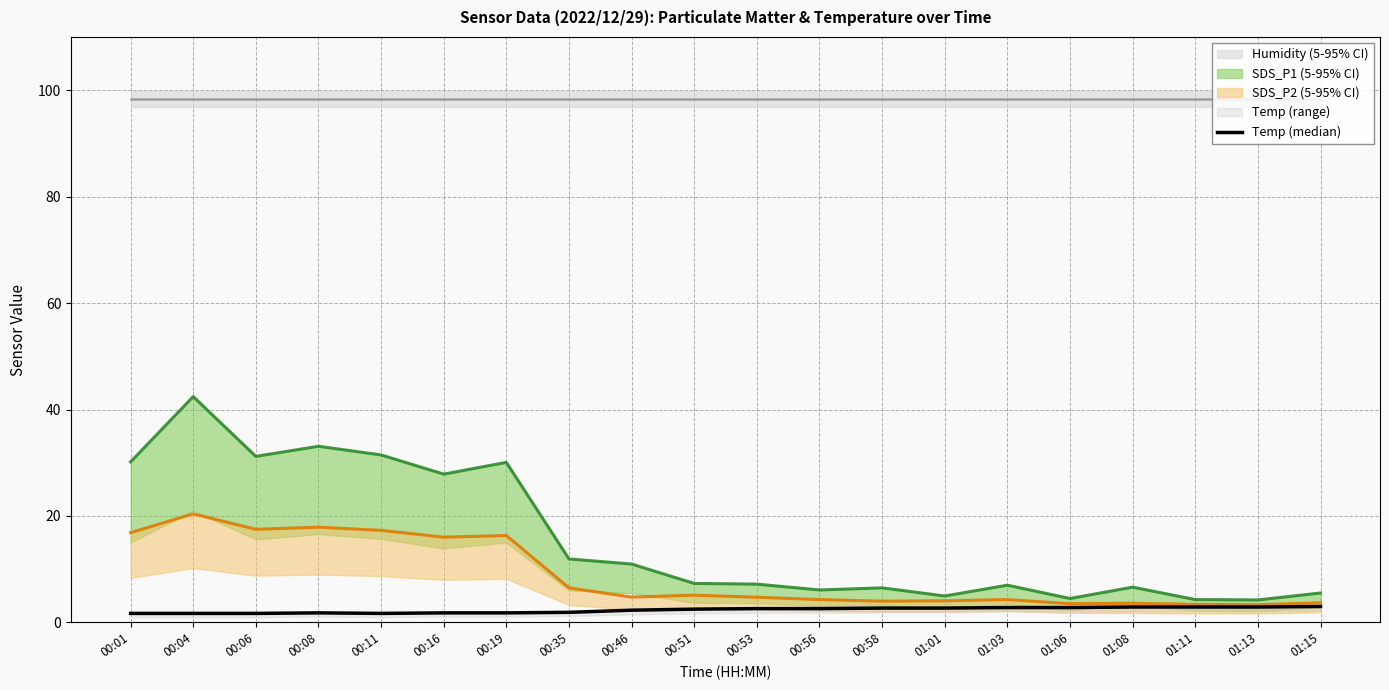

At which category does the data reach its first local valley?

00:11